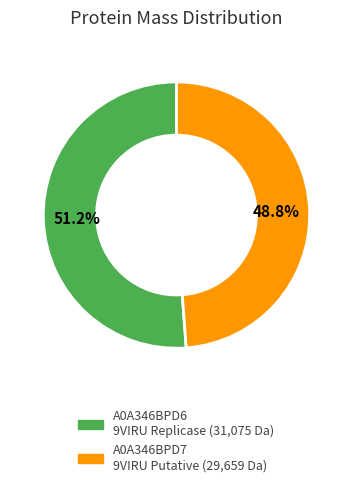

Is there a majority slice in this chart?

Yes